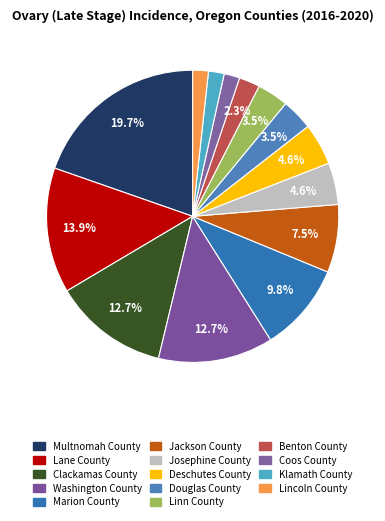

Is it true that Jackson County is 8% of the pie?

True